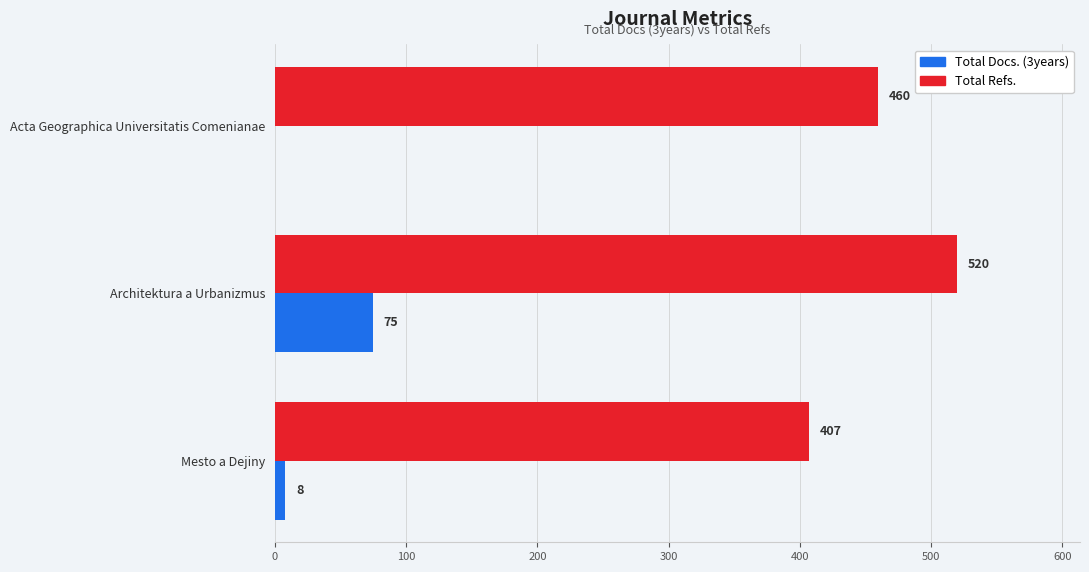

How many series are shown in this chart?

2